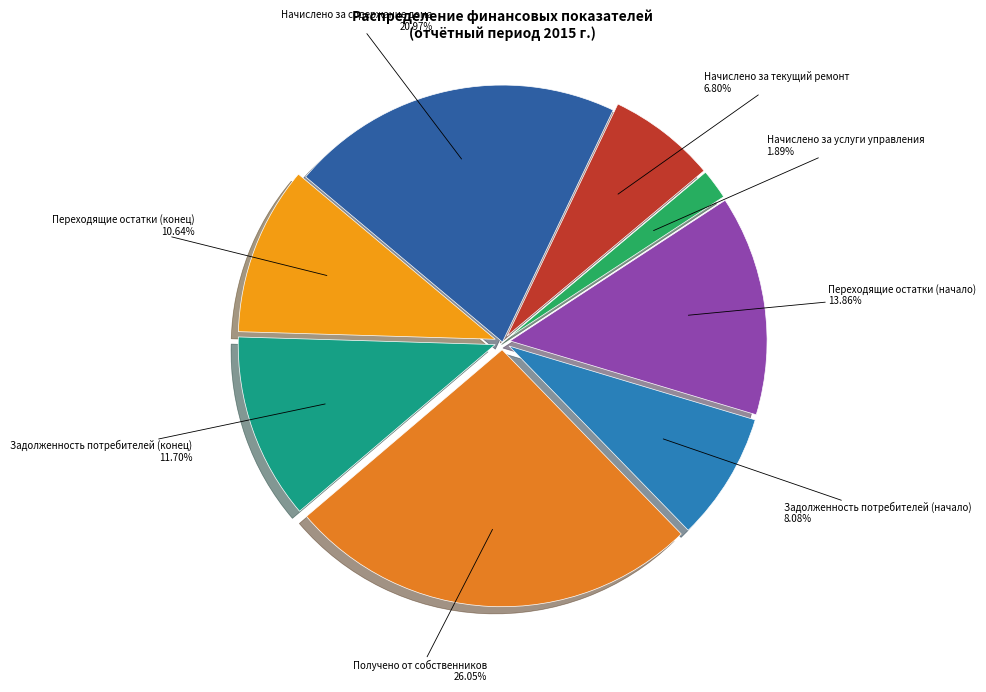

Which slice is the largest?

Получено от собственников